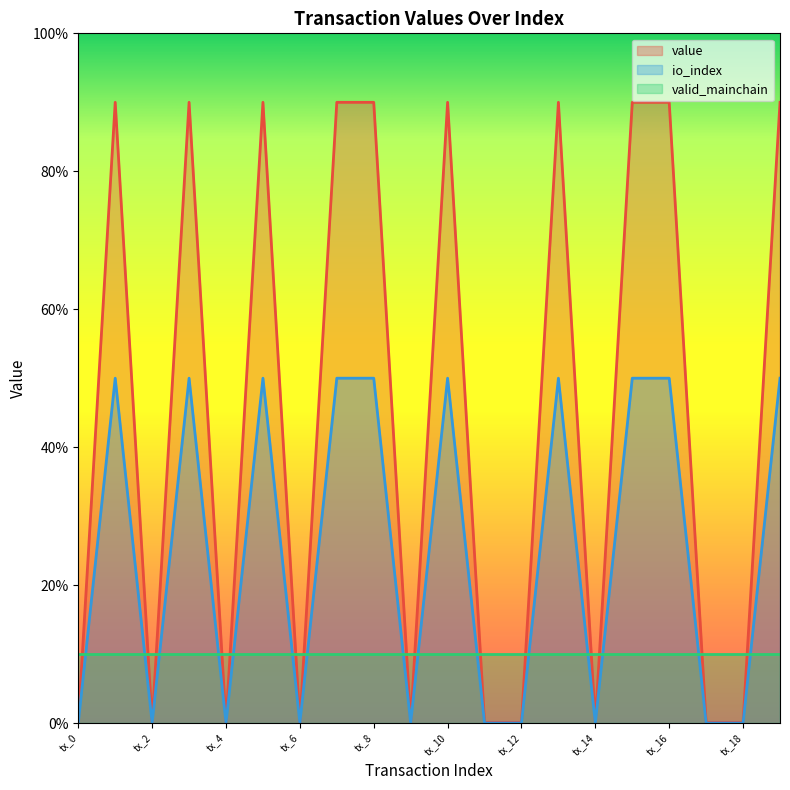

Which has a higher value, tx_17 or tx_7?

tx_7